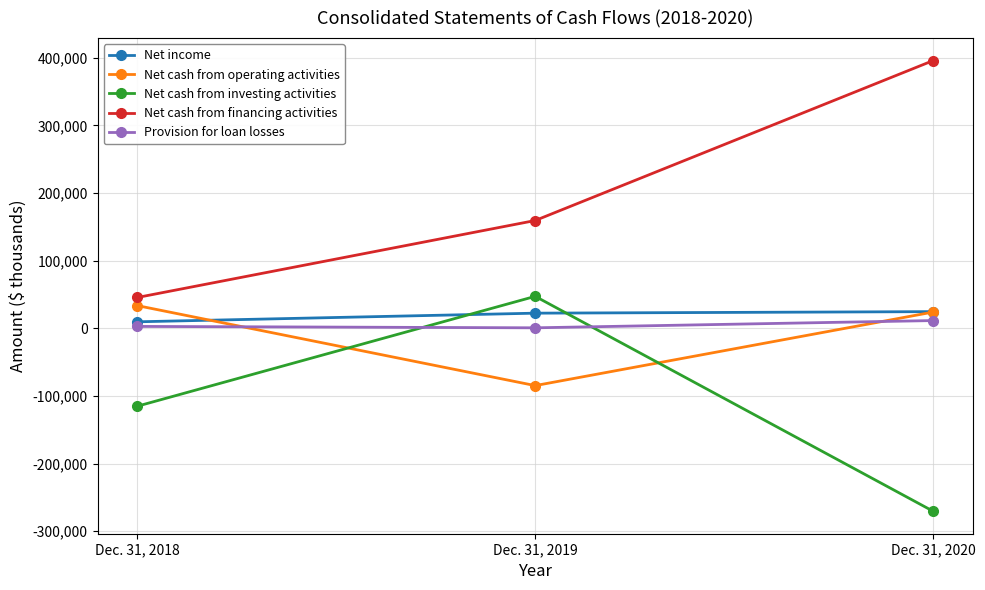

How many values in Net cash from operating activities are below zero?

1